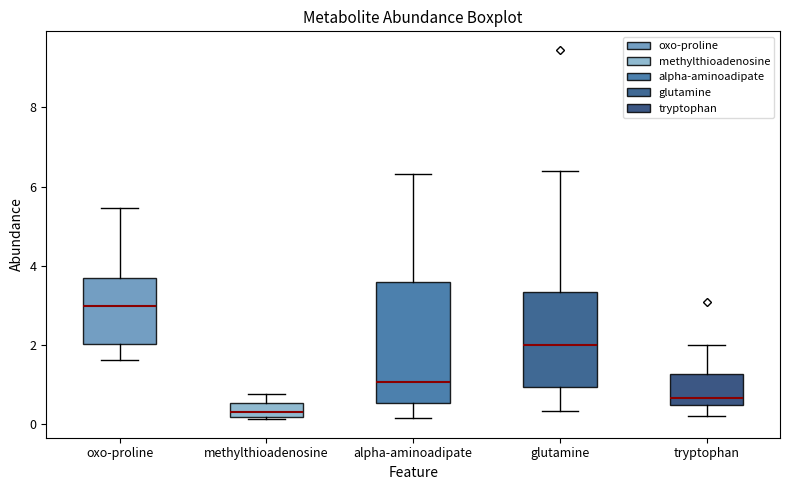

Which box's median line is the highest?

oxo-proline